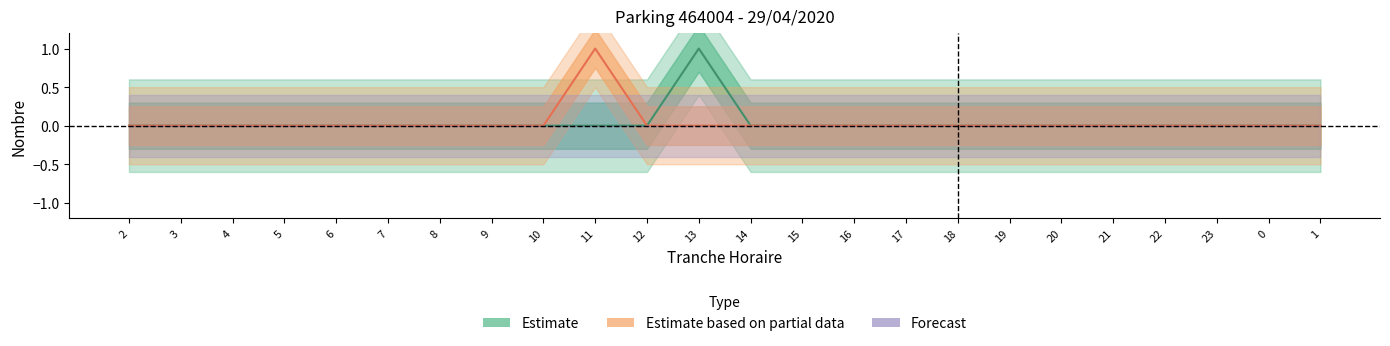

The SORTIES_NB_ABONNE series shows 0 at 0. True or false?

False